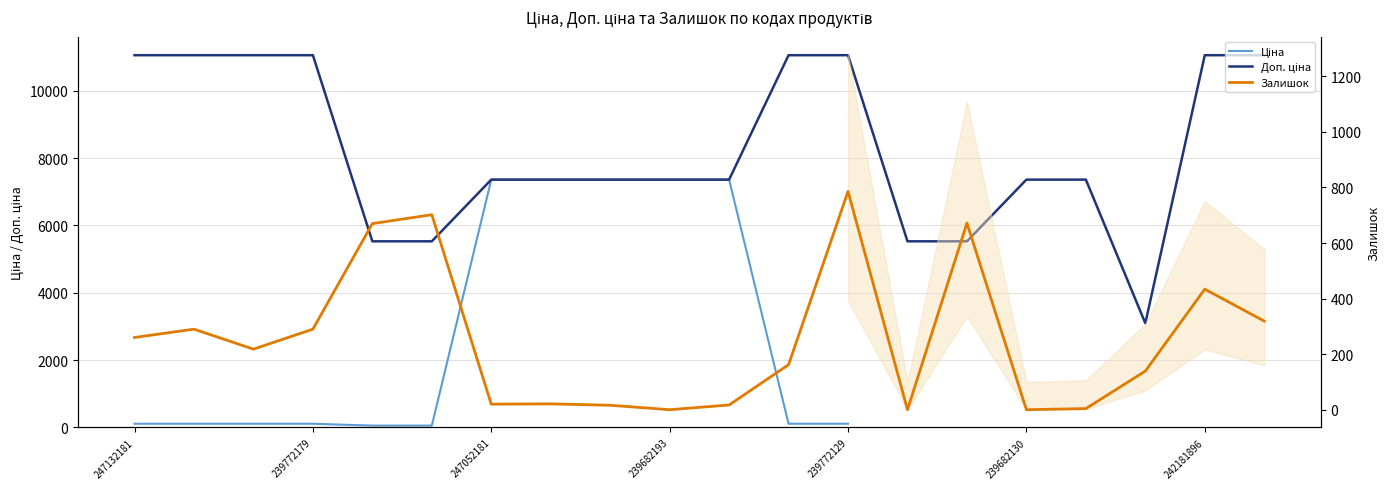

Where is the first local minimum for Доп. ціна?

242182004